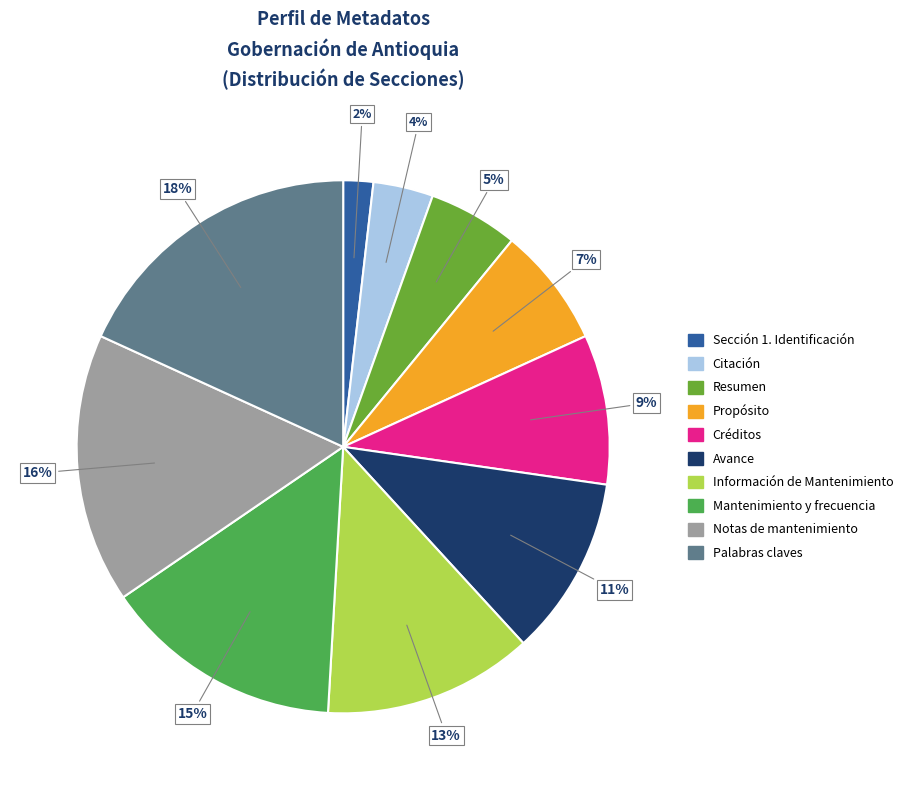

Do Avance and Créditos together represent more than half of the pie?

No